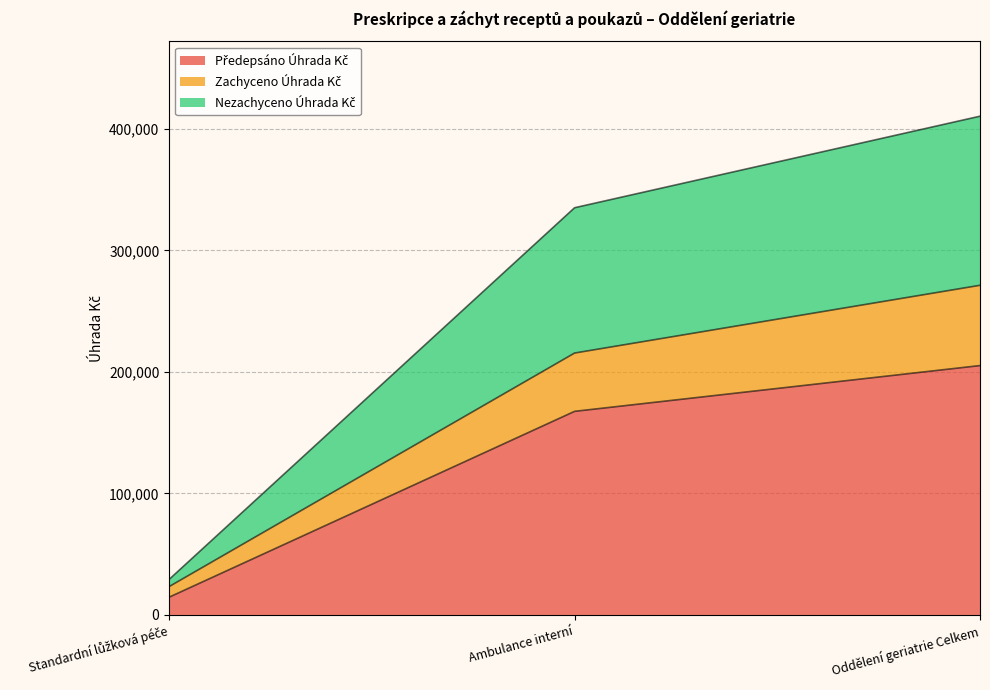

At which category is the sum across all series the highest?

Oddělení geriatrie Celkem